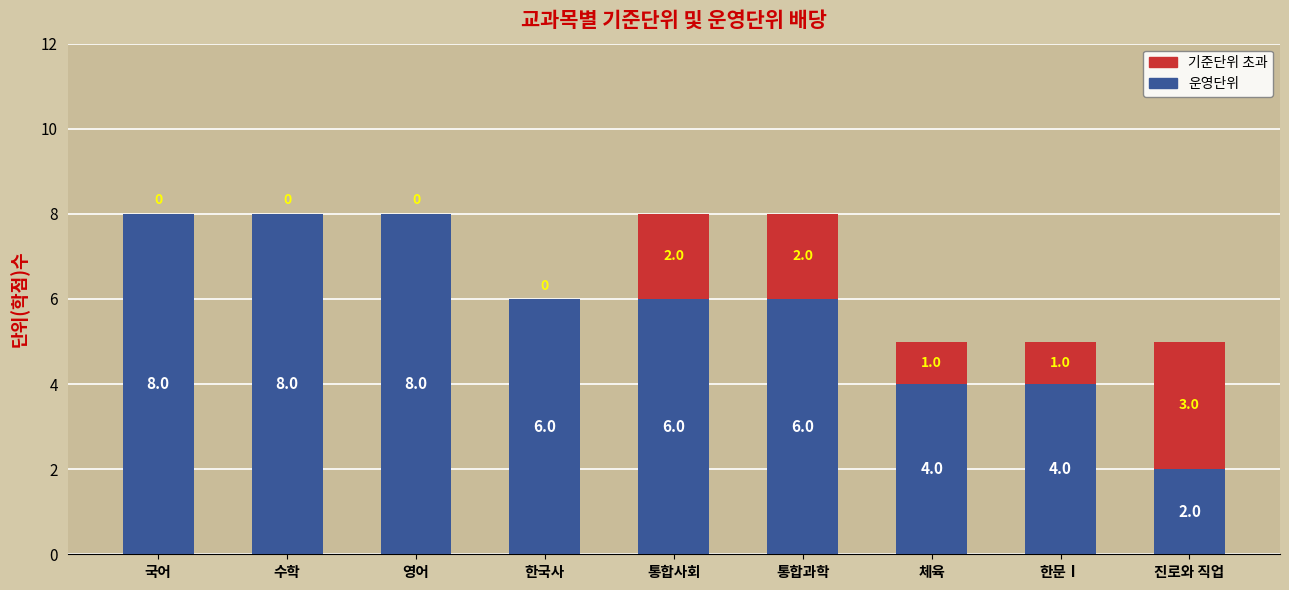

What is the total value across all series at 수학?

8